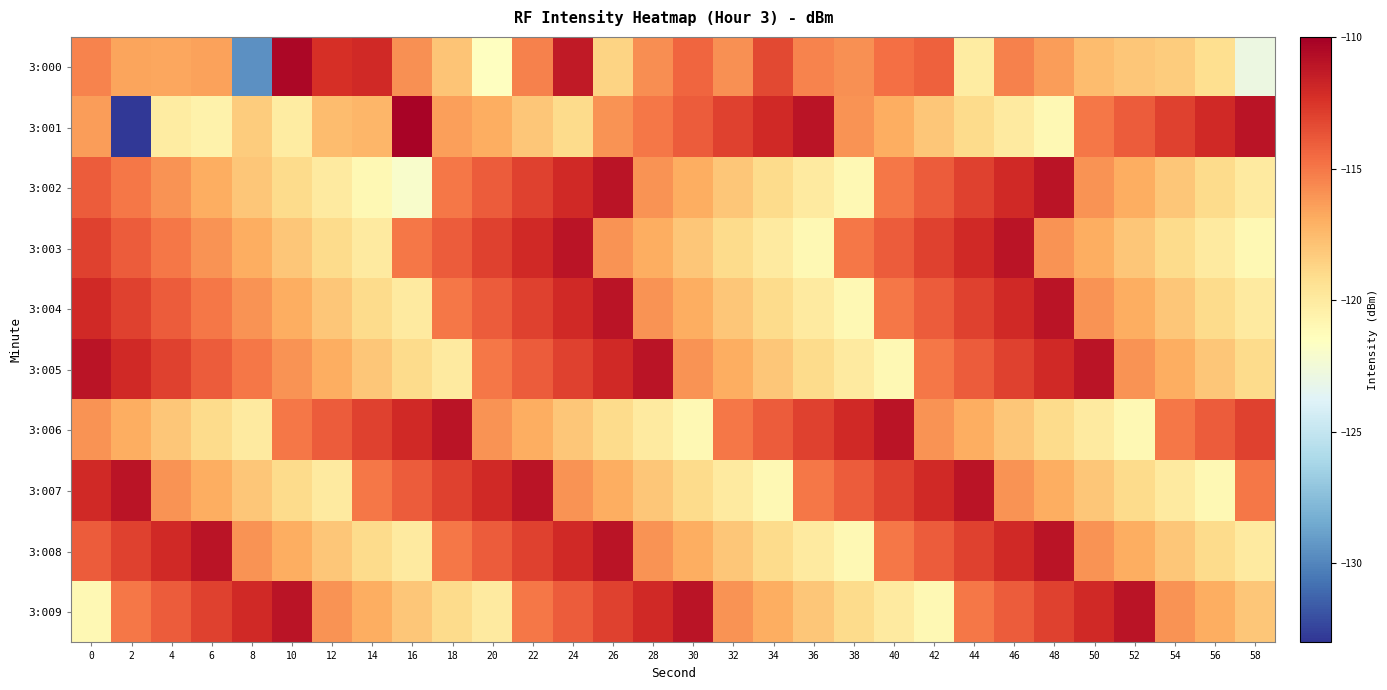

At 16, list the series in order from largest to smallest.

3:001, 3:006, 3:007, 3:003, 3:000, 3:009, 3:005, 3:004, 3:008, 3:002